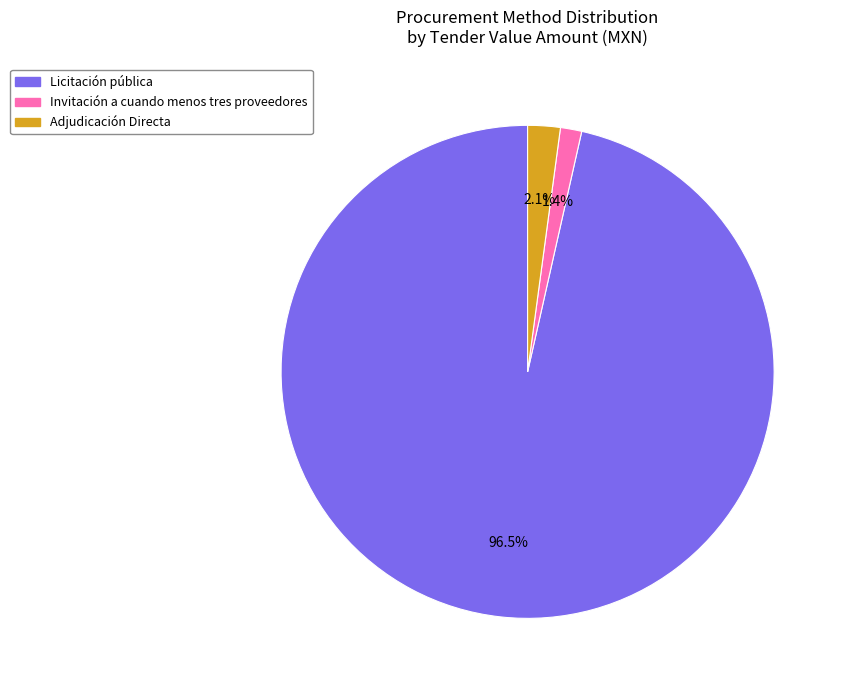

Rank the categories by value from highest to lowest.

Licitación pública, Adjudicación Directa, Invitación a cuando menos tres proveedores